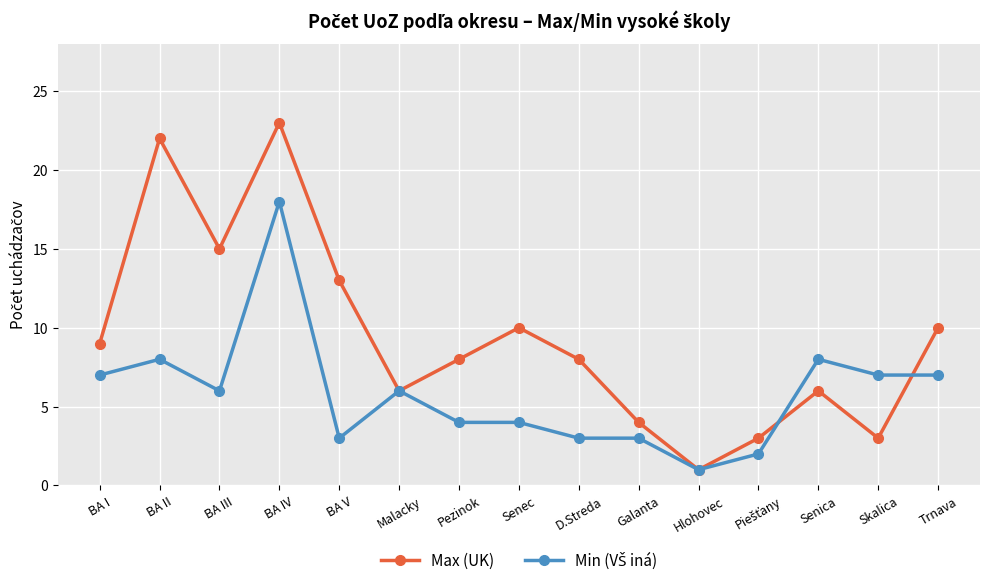

Which series has the largest total across all categories?

Max (UK)